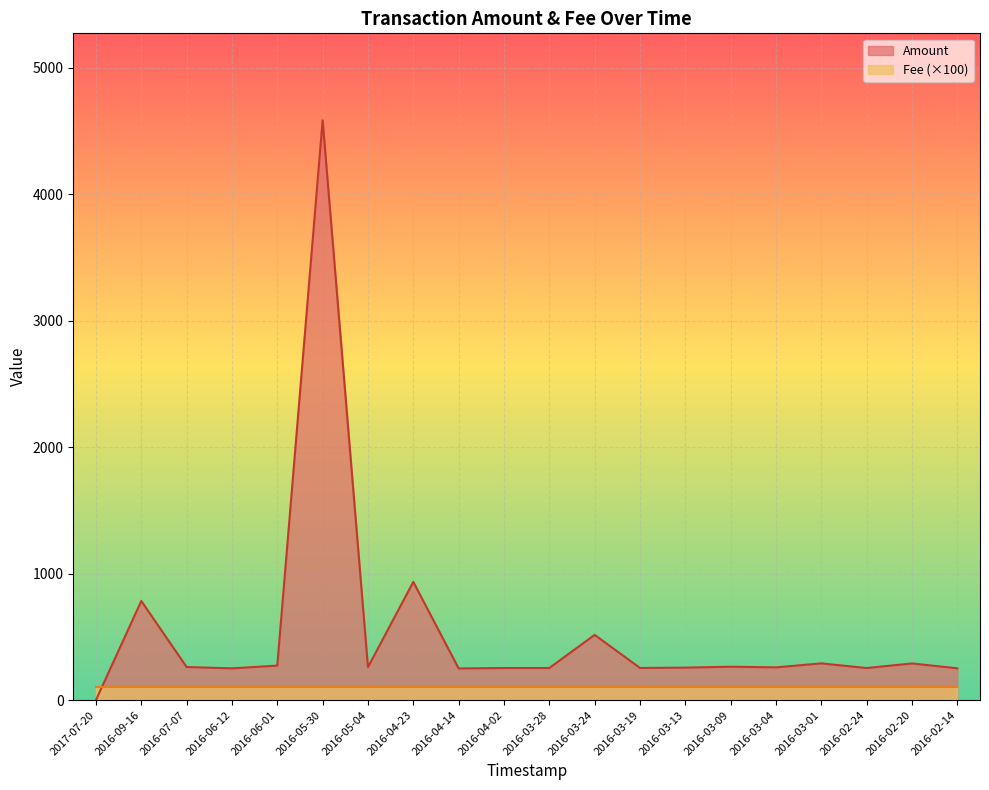

Reading left to right, list all the values displayed in this chart.

0.0	784.0	261.5	250.9	272.8	4586.0	260.5	934.8	250.3	253.4	253.5	515.7	254.1	256.8	263.9	258.7	290.3	253.5	289.8	251.4